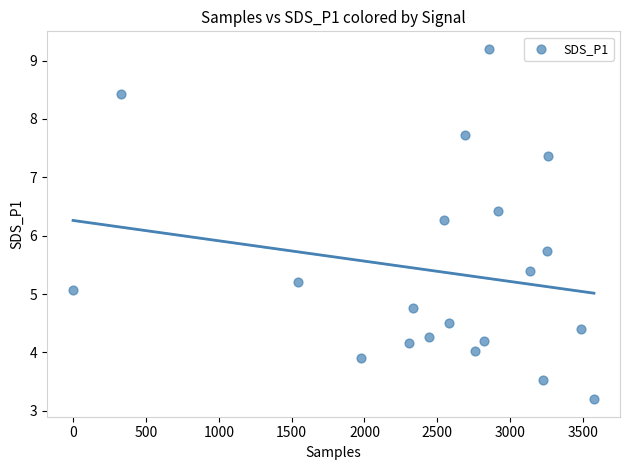

What is the range of Y values (max minus min)?

6.0